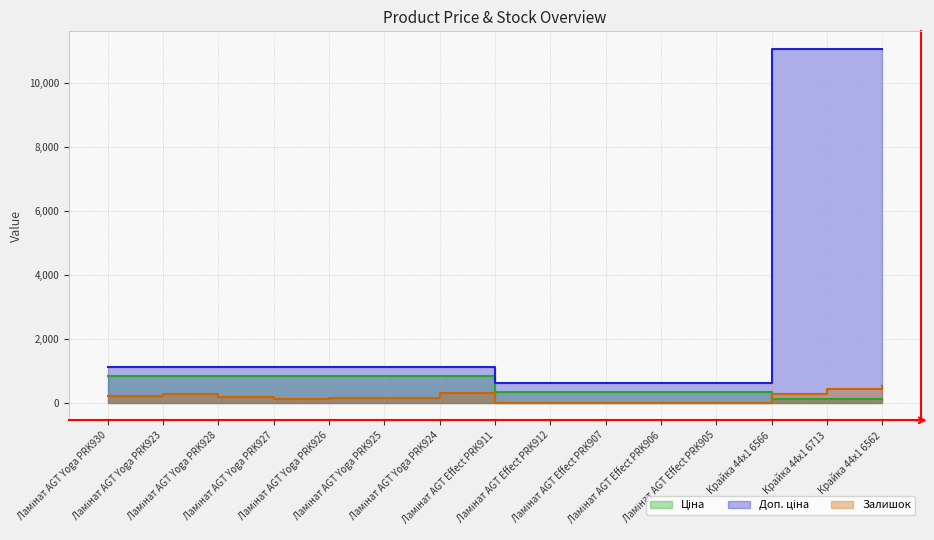

True or false: Залишок and Доп. ціна cross at least once.

False